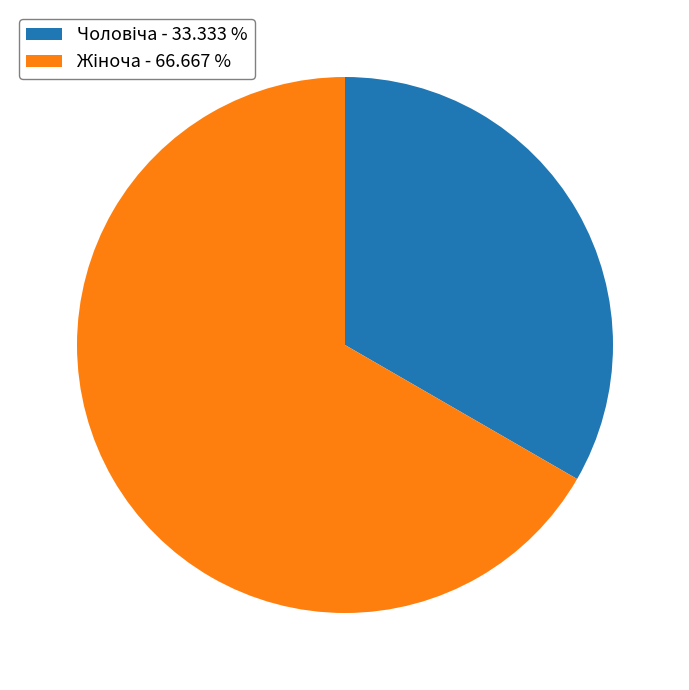

Is there a majority slice in this chart?

Yes